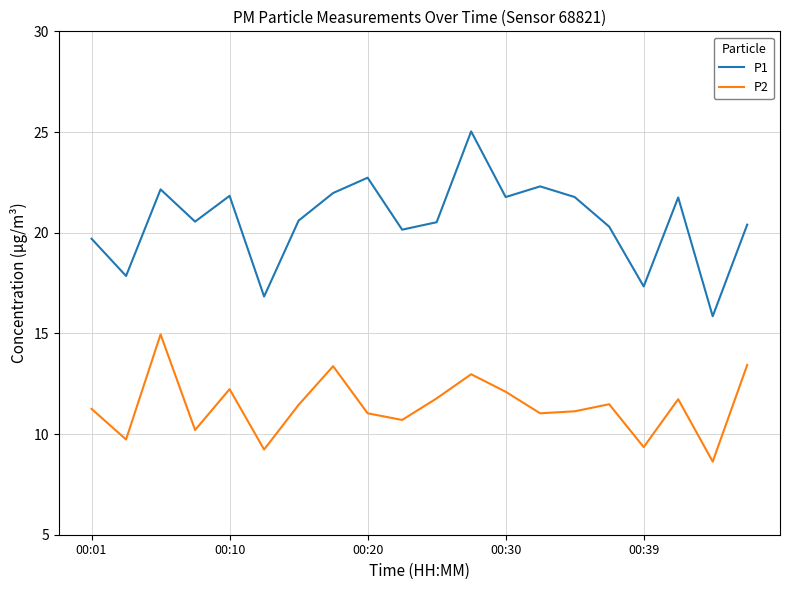

What is the highest value of the P1 series?

25.0